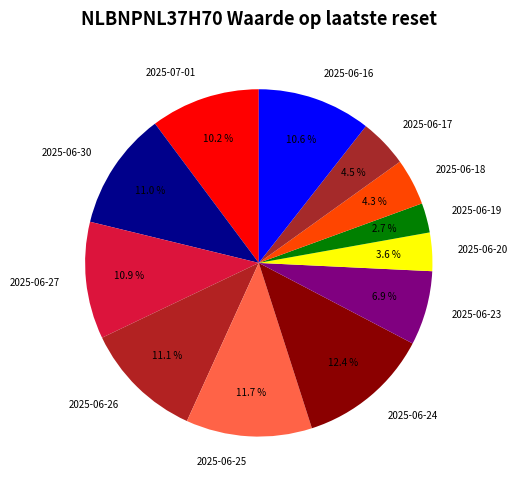

Which slice is the smallest?

2025-06-19